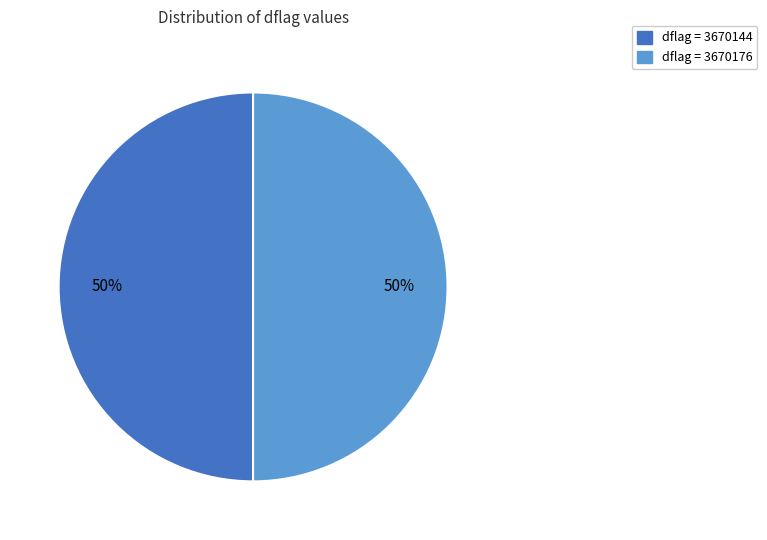

To the nearest percent, what is the average slice percentage?

50%